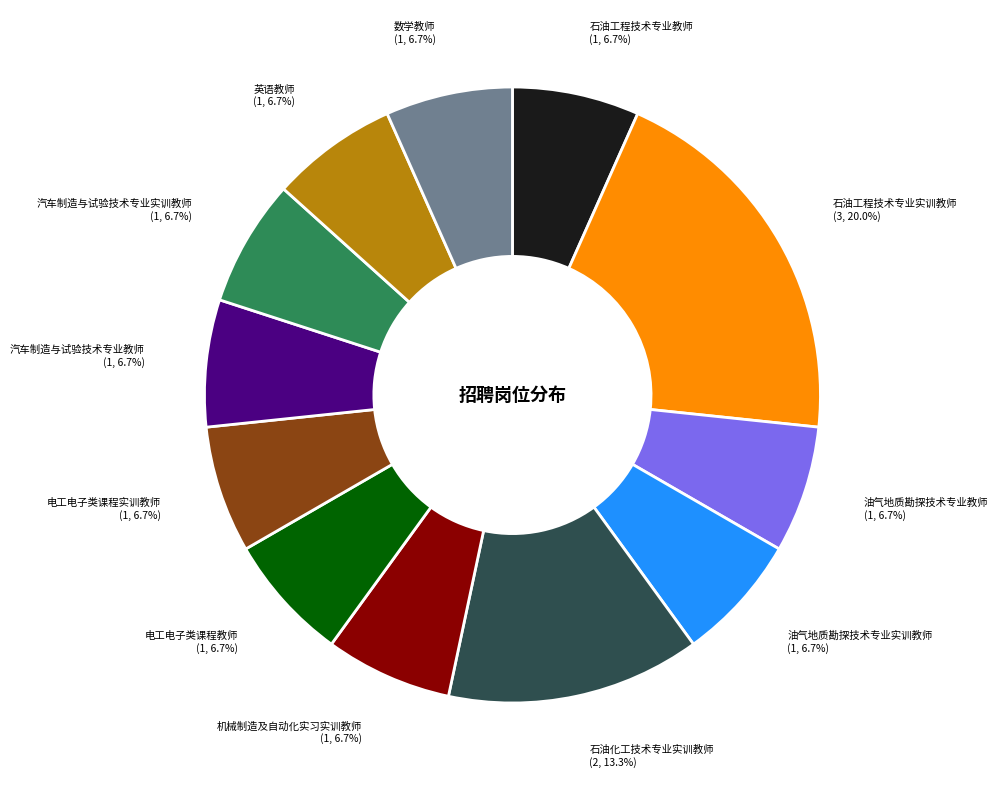

Is there a majority slice in this chart?

No